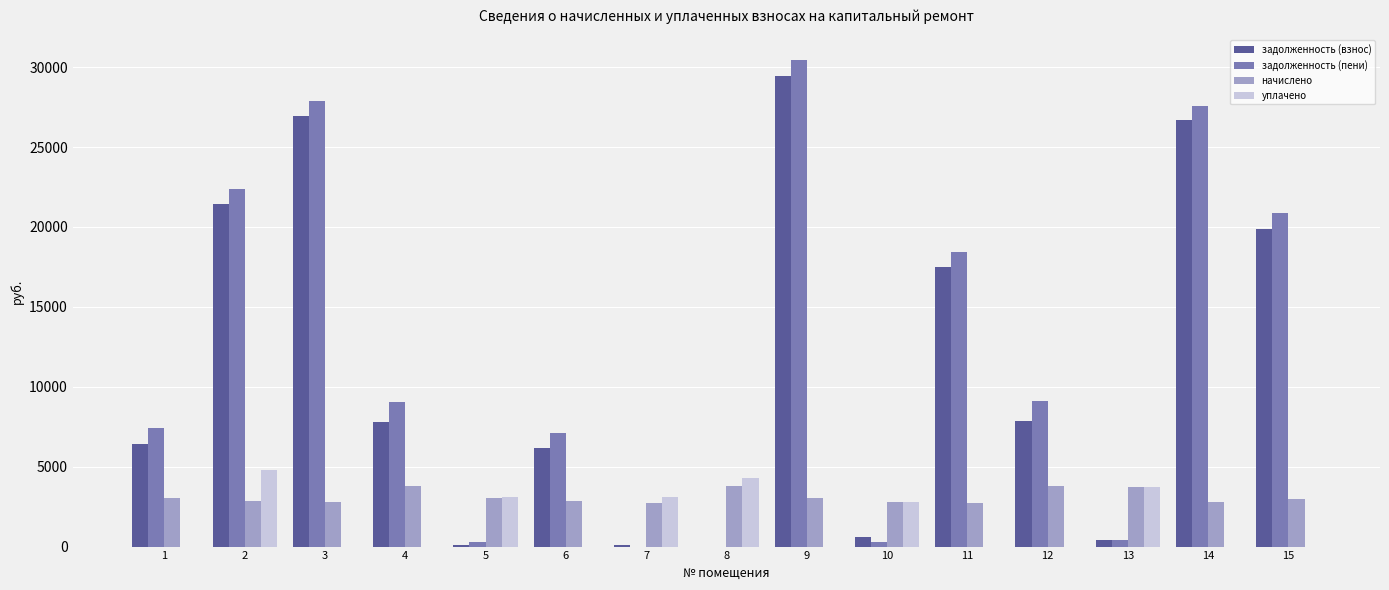

What is the sum of all задолженность (взнос) values?

171311.9